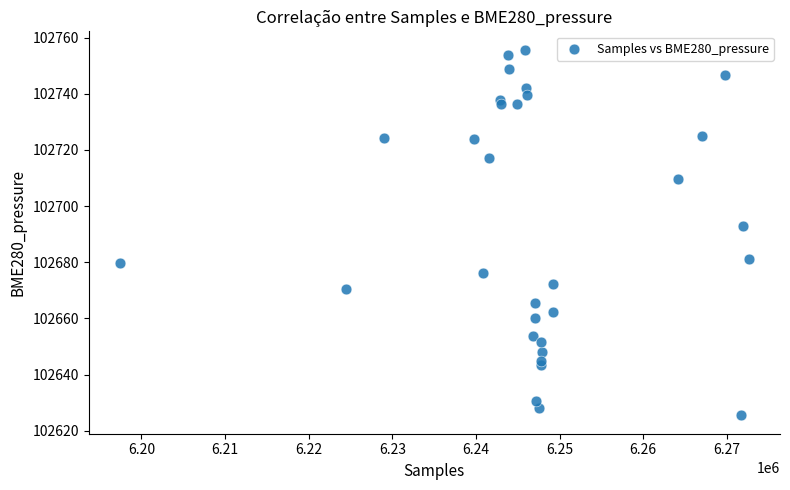

What is the range of X values (max minus min)?

75129.0